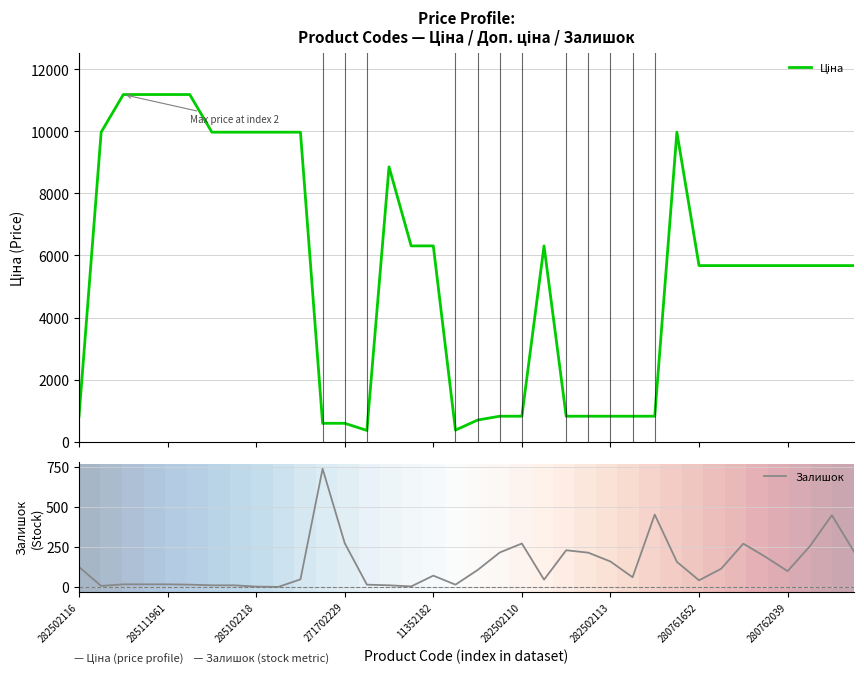

What is the maximum value for Залишок?

736